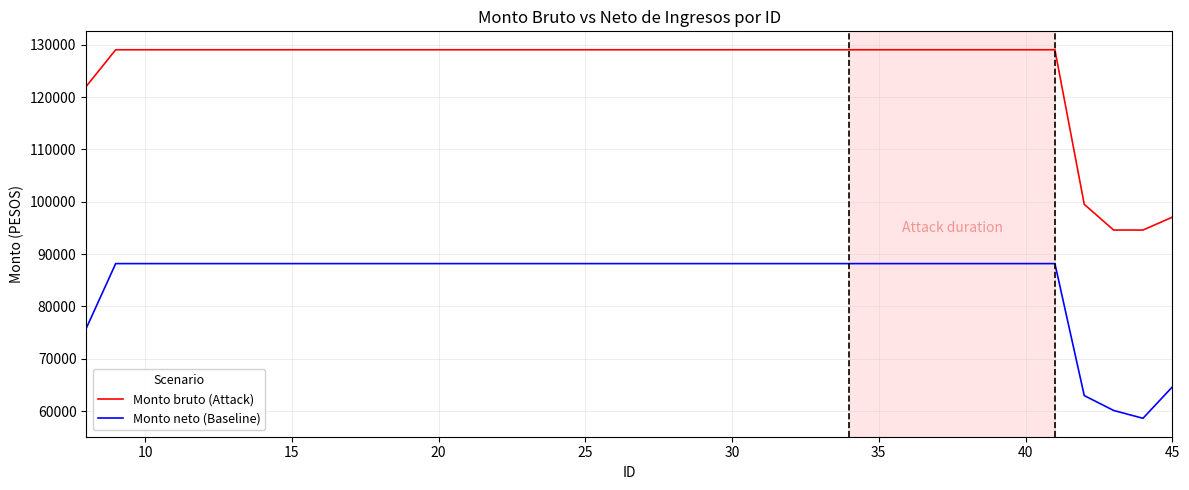

What is the minimum value for Monto neto (Baseline)?

58632.8